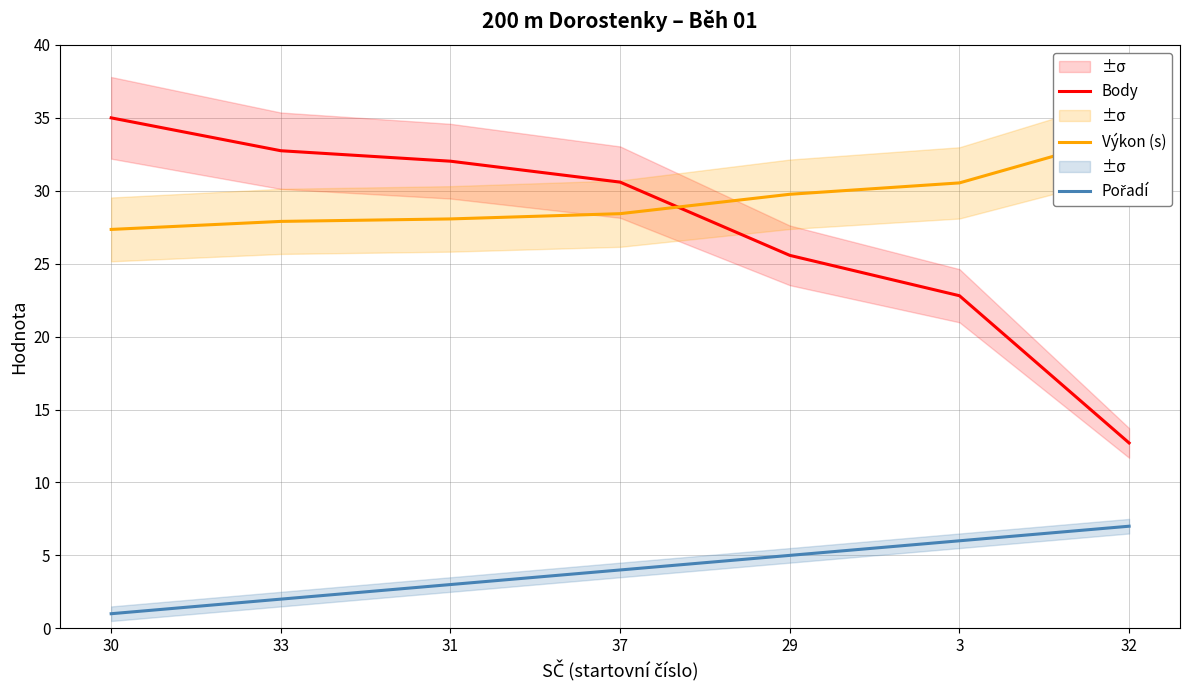

Is it true that Pořadí equals 6.0 at 37?

False